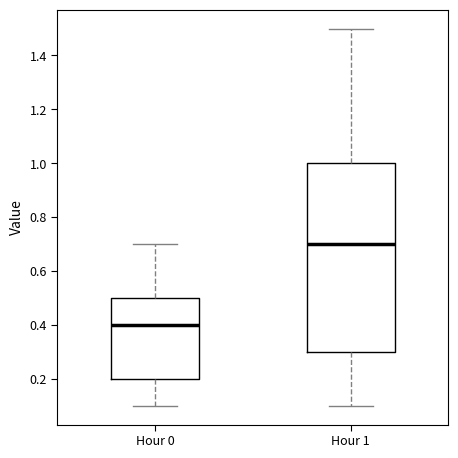

Reading left to right, transcribe this box plot: for each box, give where its median line is, the range the box spans, and where its two whiskers end, as read against the y-axis. The values are not printed on the chart, so give them approximately, as read against the axis.

Hour 0: median 0.4, box 0.2 to 0.5, whiskers 0.1 to 0.7
Hour 1: median 0.7, box 0.3 to 1.0, whiskers 0.1 to 1.5